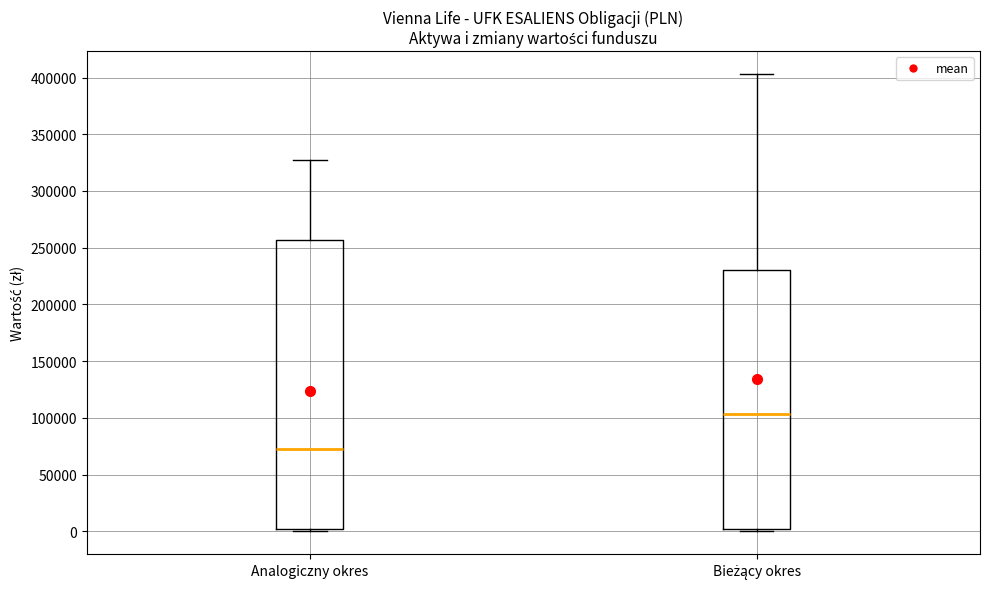

Where is the lower edge of the box for Analogiczny okres on the y-axis? The values are not printed on the chart, so give them approximately, as read against the axis.

0